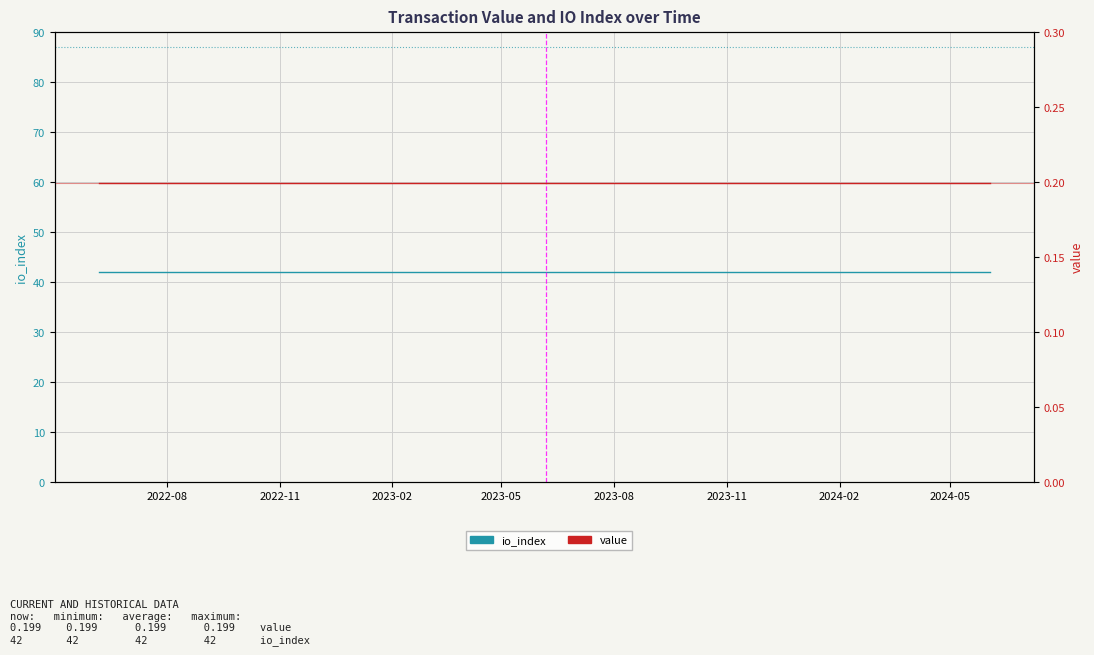

Where is io_index nearest to the value 42?

2022-08